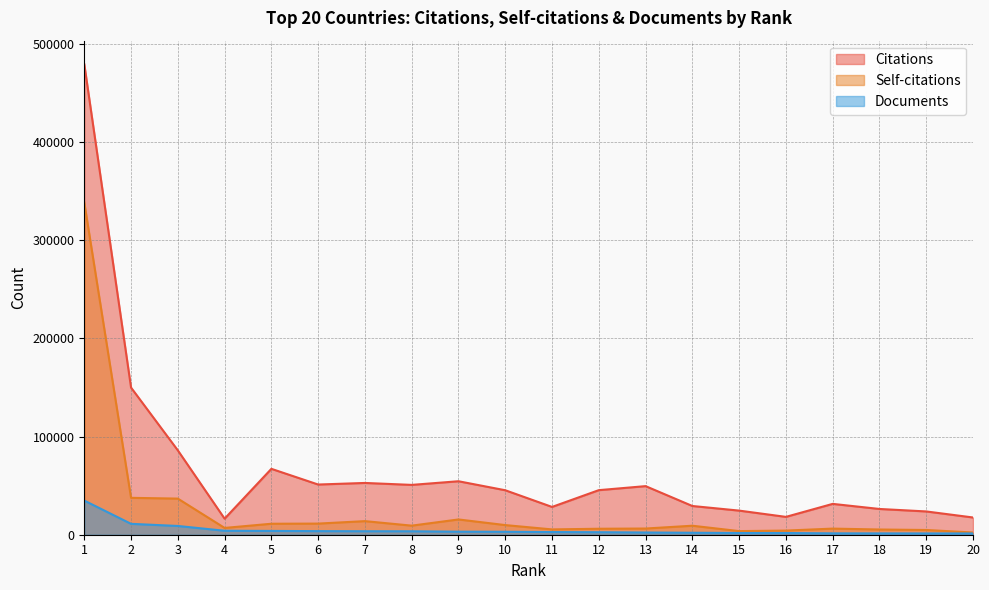

Reading left to right, transcribe all the data shown in this chart.

Citations: 1=479558	2=149950	3=85976	4=16354	5=67152	6=51161	7=52768	8=50786	9=54501	10=45330	11=28322	12=45424	13=49529	14=29274	15=24579	16=18188	17=31436	18=26251	19=23725	20=17571
Self-citations: 1=338593	2=37595	3=36811	4=6922	5=11190	6=11344	7=13847	8=9251	9=15561	10=9820	11=5420	12=6092	13=6313	14=9170	15=3692	16=4218	17=6234	18=5315	19=4827	20=2265
Documents: 1=34799	2=11096	3=8929	4=4041	5=3861	6=3671	7=3561	8=3522	9=3111	10=3007	11=2714	12=2558	13=2264	14=2011	15=1753	16=1736	17=1406	18=1357	19=1314	20=1296